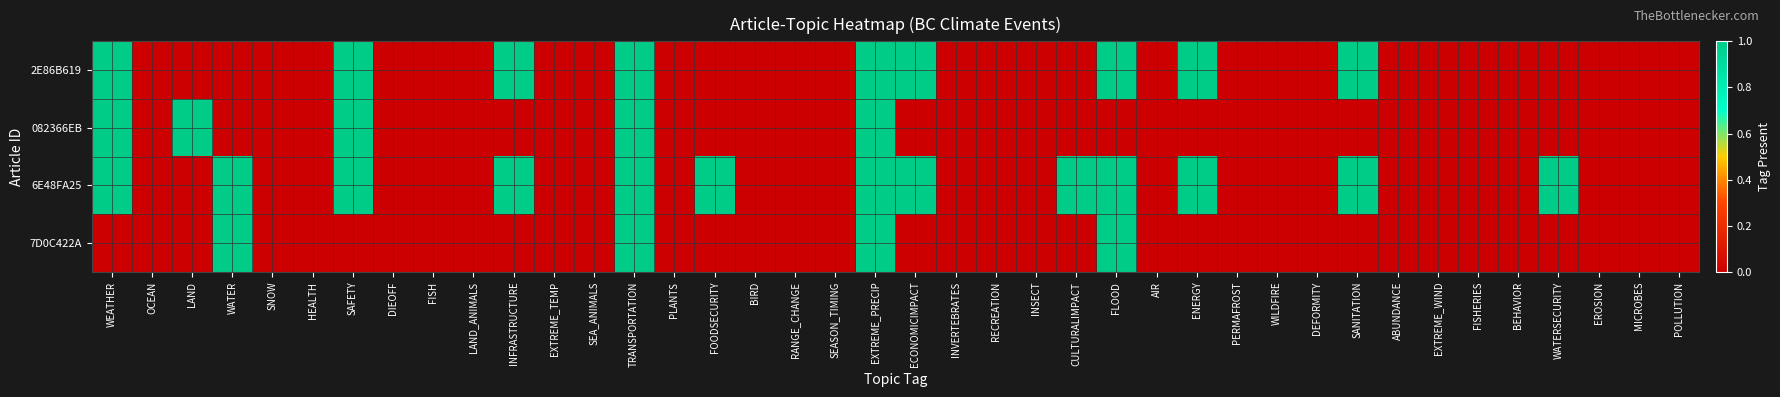

Which has a higher value, FOODSECURITY or FISH?

FOODSECURITY